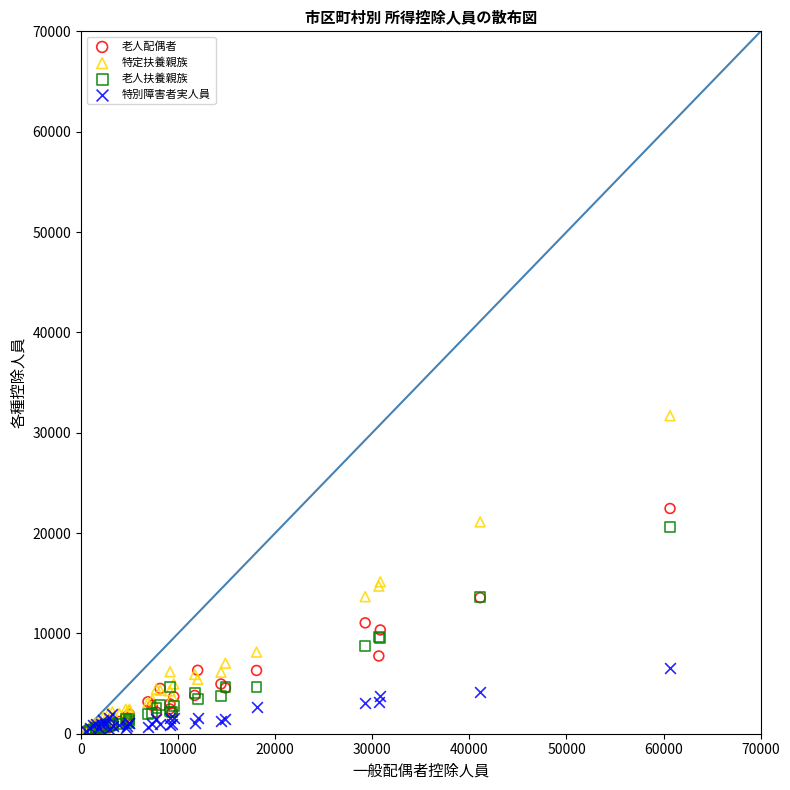

Which series reaches the maximum Y coordinate?

特定扶養親族